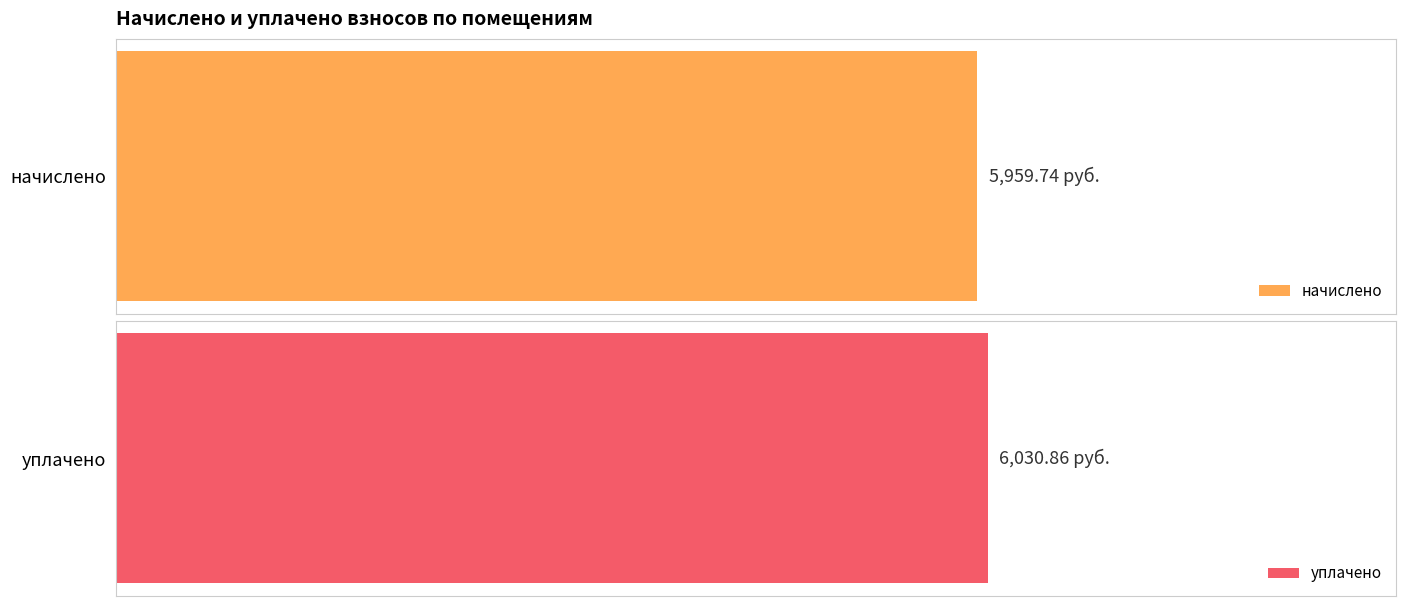

How many series are shown in this chart?

2